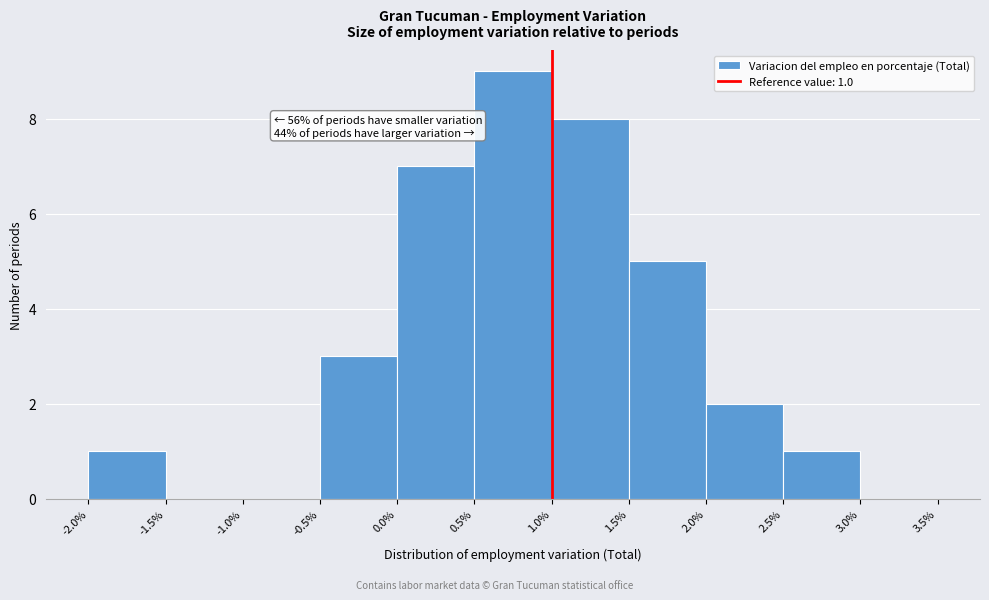

Which range on the x-axis has the tallest bar?

0.5% to 1.0%